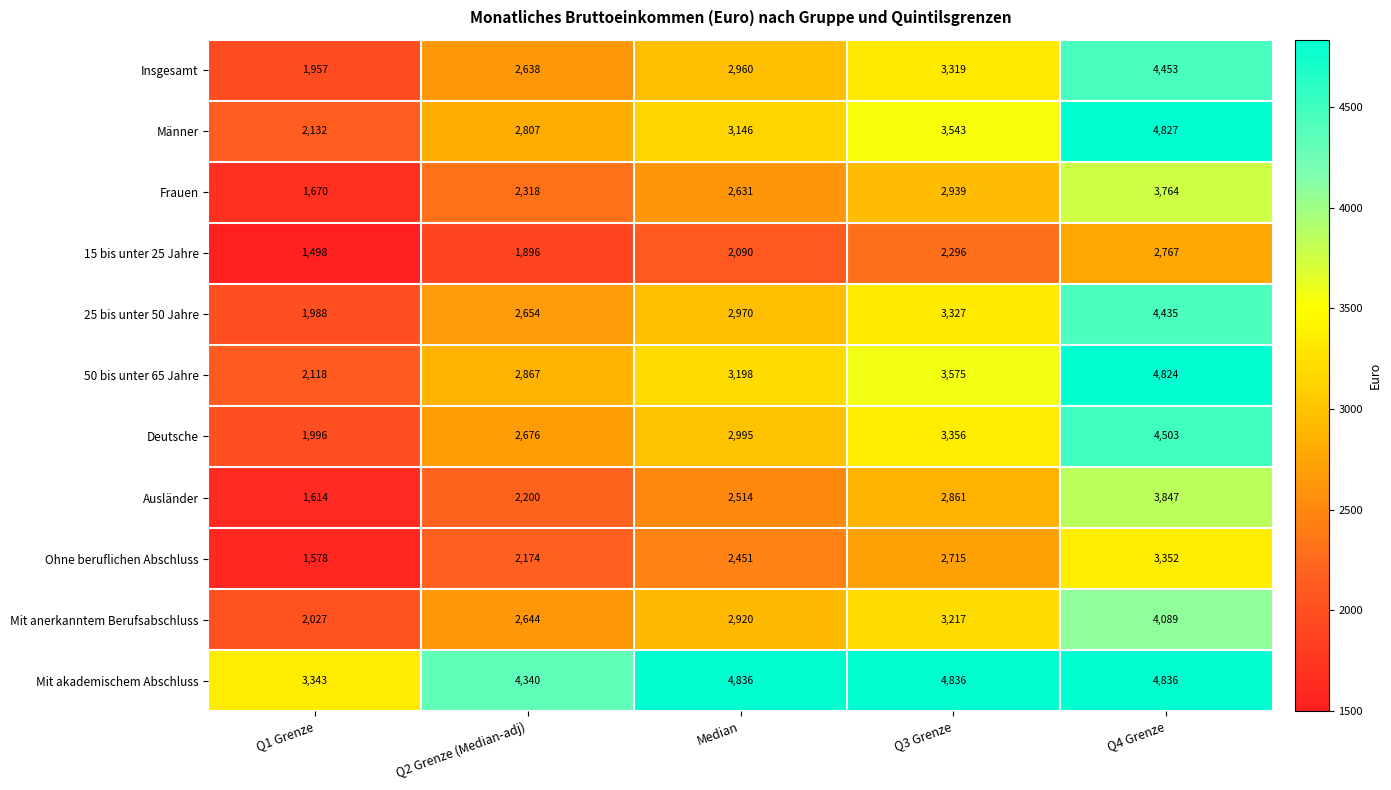

List the series in order of their peak value, highest first.

Mit akademischem Abschluss, Männer, 50 bis unter 65 Jahre, Deutsche, Insgesamt, 25 bis unter 50 Jahre, Mit anerkanntem Berufsabschluss, Ausländer, Frauen, Ohne beruflichen Abschluss, 15 bis unter 25 Jahre